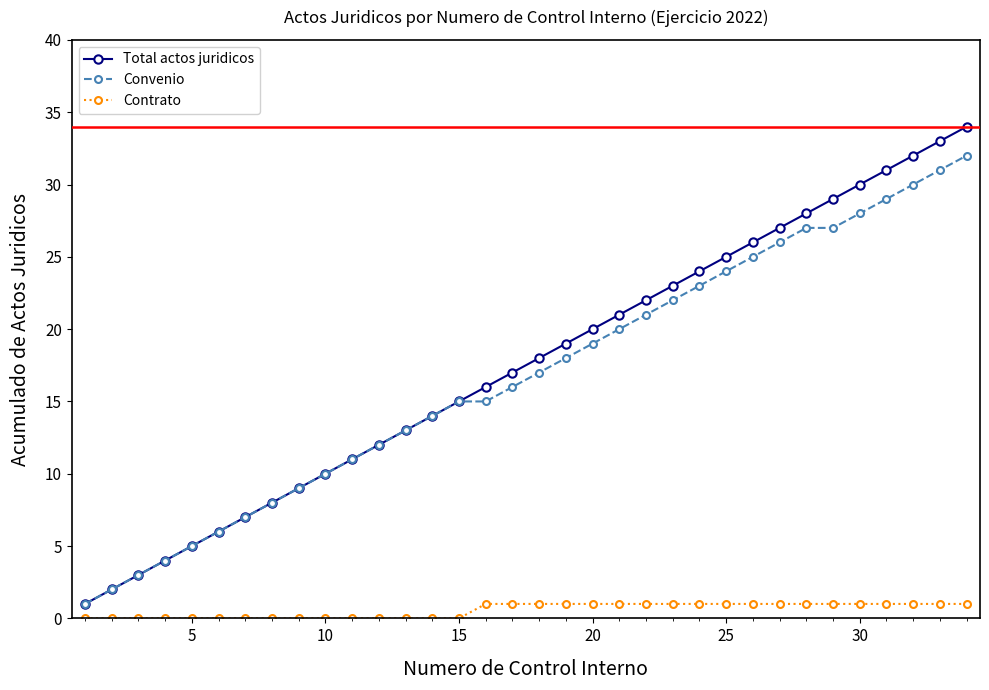

What is the highest value of the Total actos juridicos series?

34